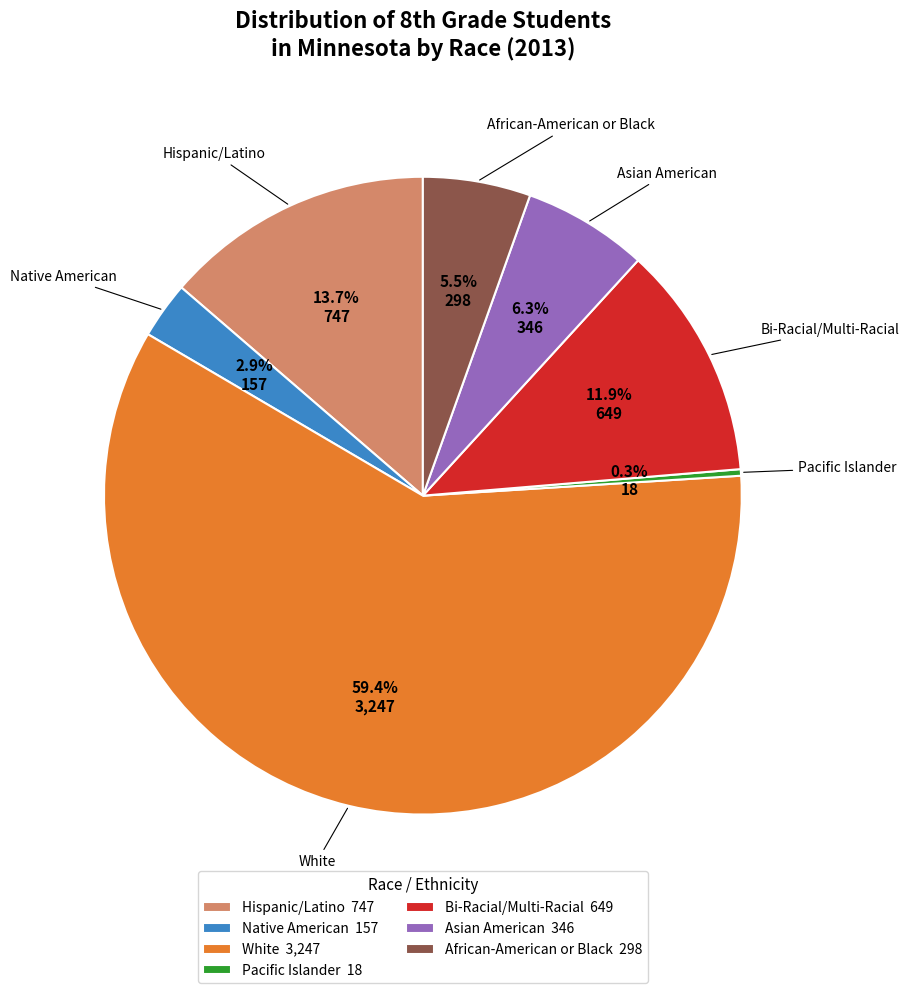

Is there any slice that represents more than half of the pie?

Yes